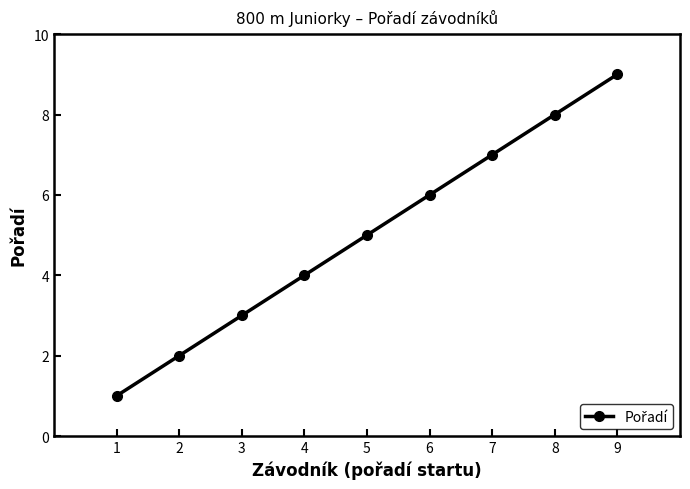

How many data points are less than 5?

4